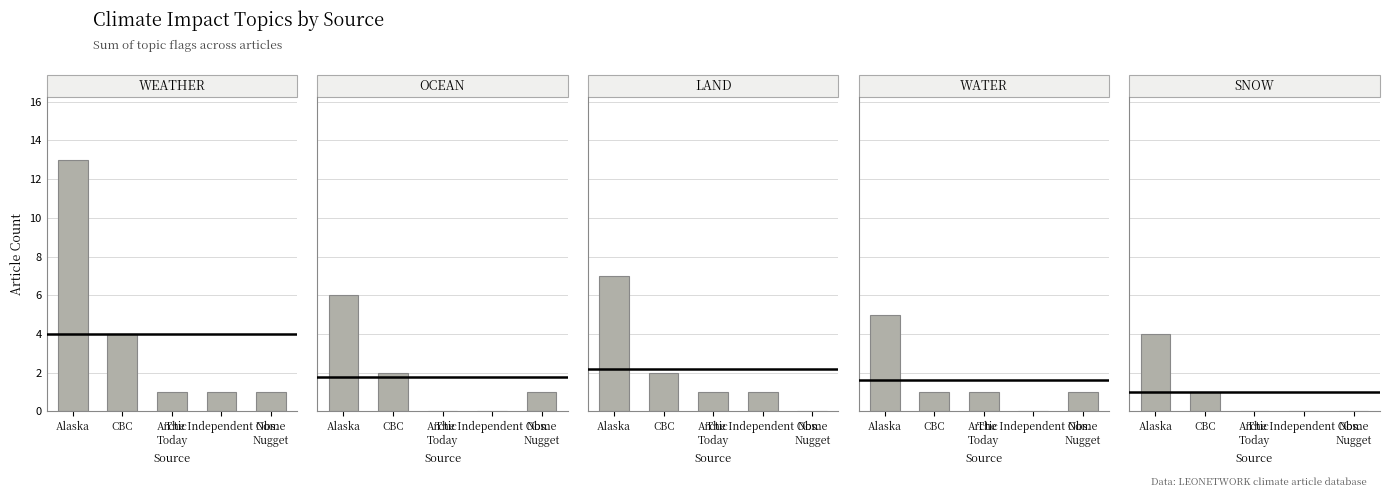

Rank the series by their maximum value, from lowest to highest.

SNOW, WATER, OCEAN, LAND, WEATHER